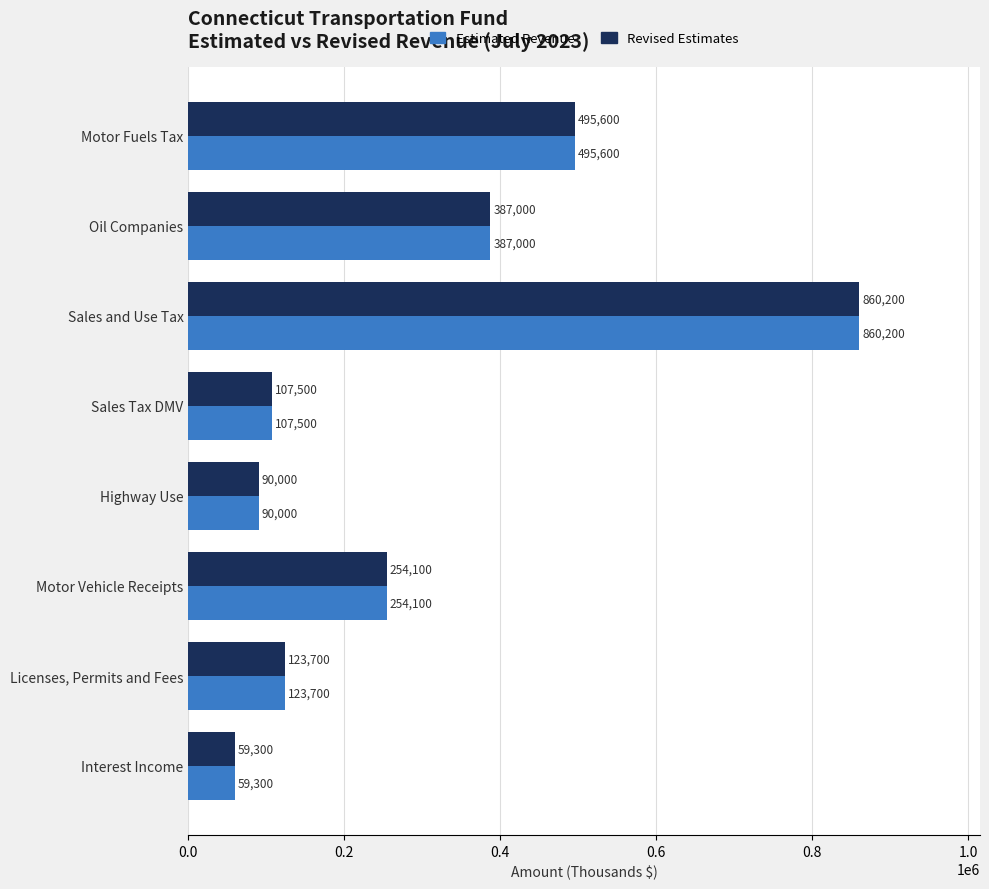

True or false: Estimated Revenue has a value of 34191 at Sales Tax DMV.

False